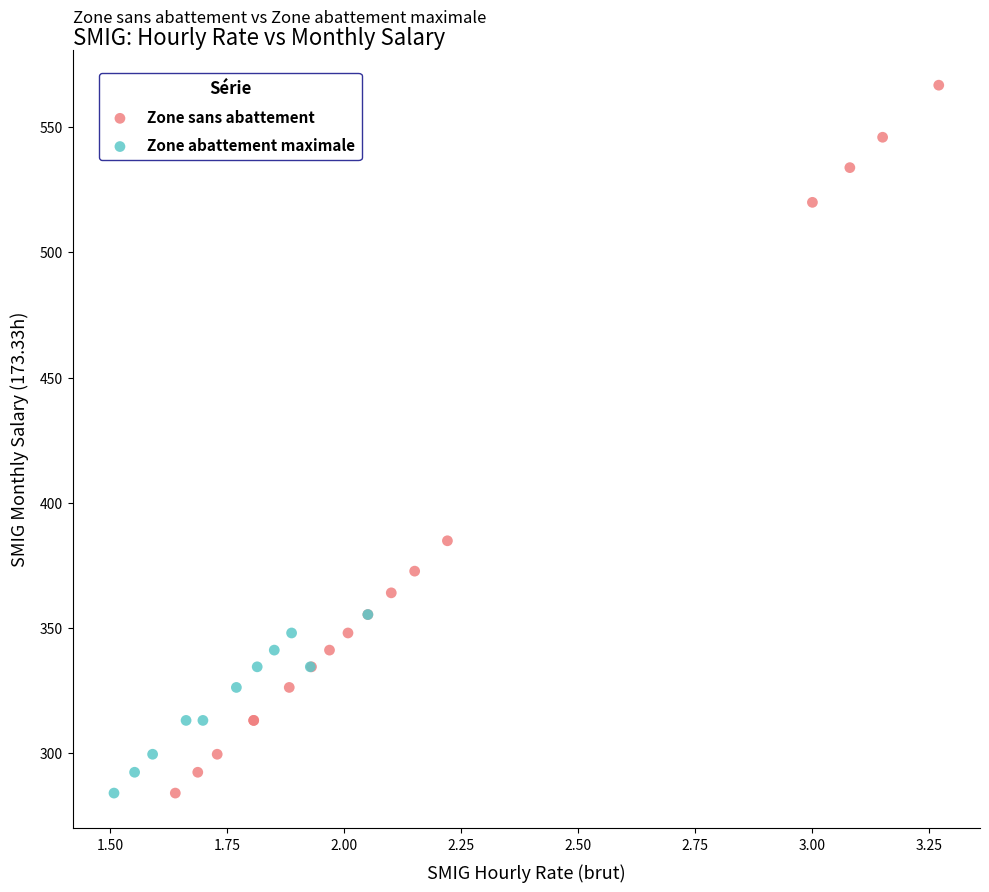

Which series contains the highest Y value?

Zone sans abattement